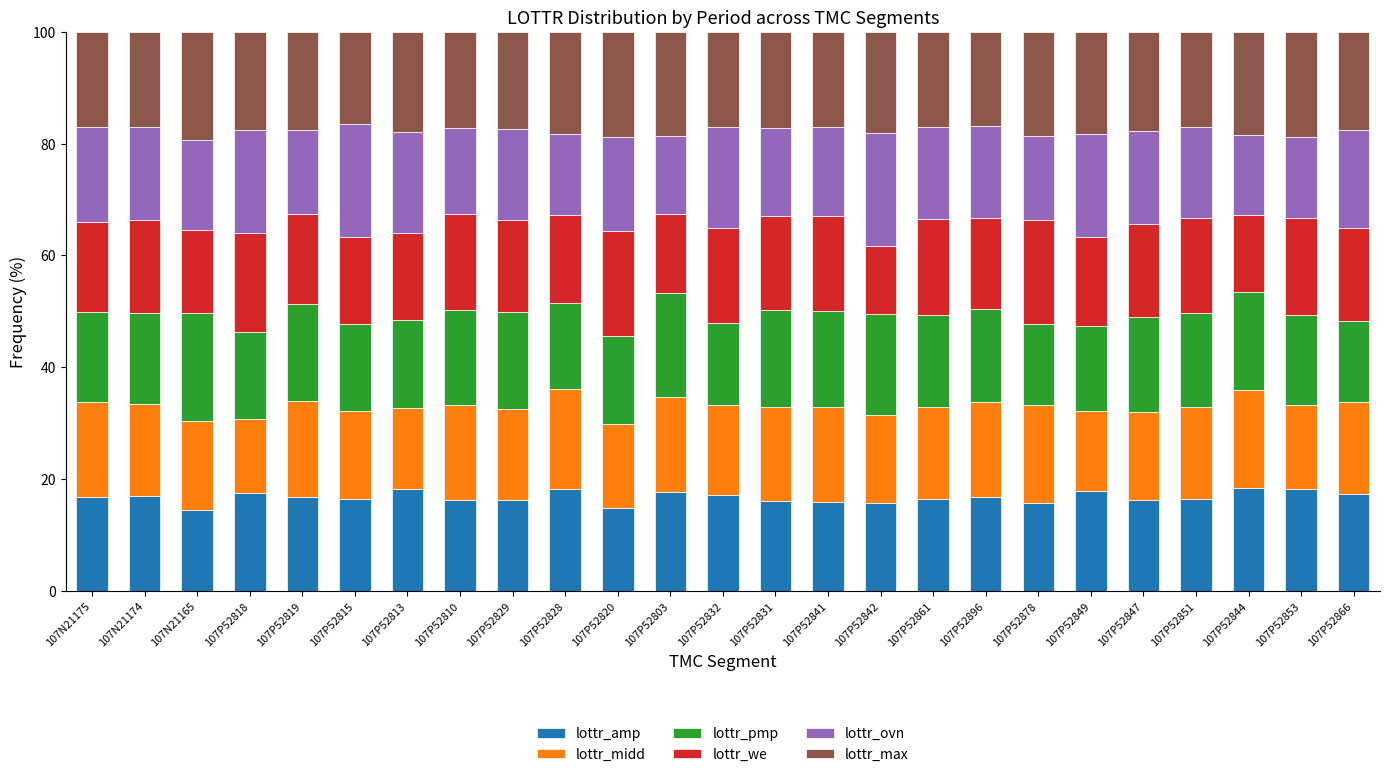

What is the sum of all lottr_amp values?

419.1